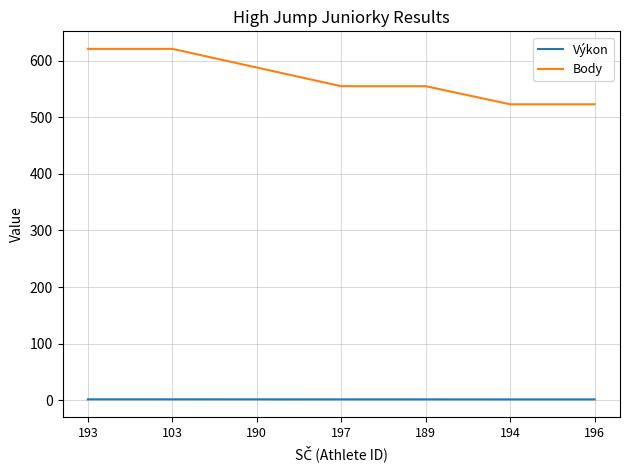

Which series has the widest spread of values?

Body